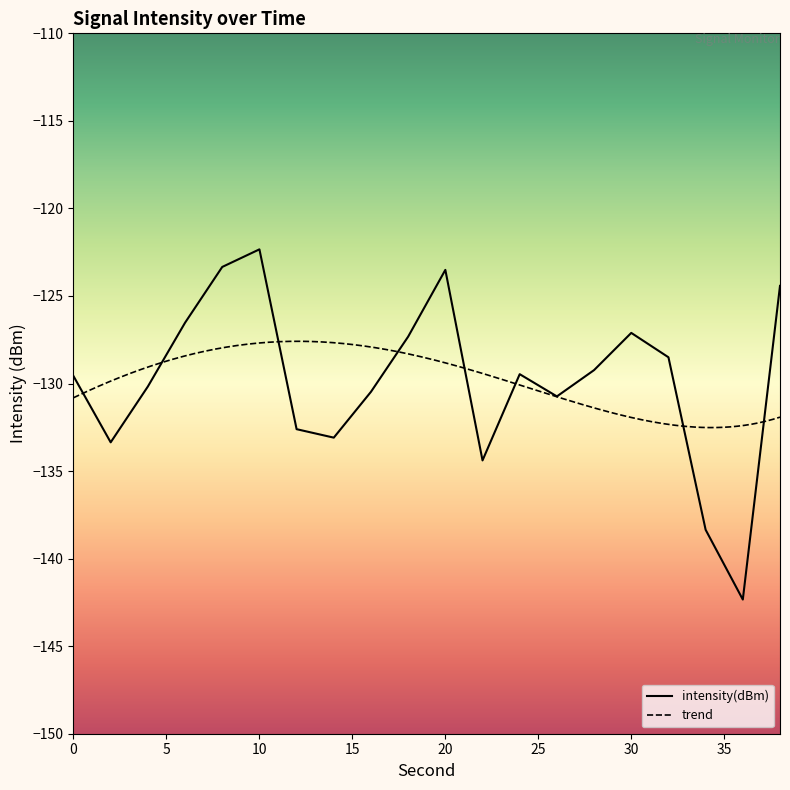

What is the difference between the values at 10 and 6?

4.2